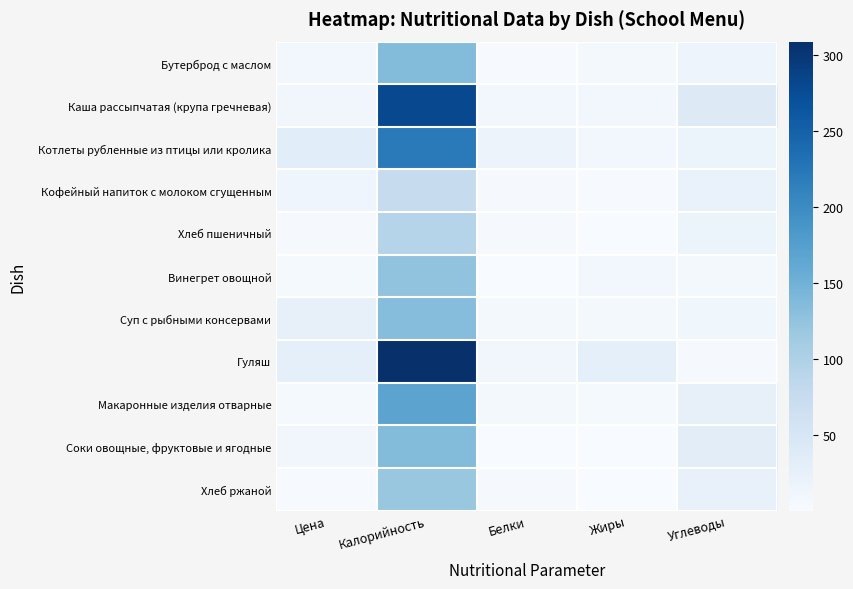

What is the total value across all series at Цена?

145.3